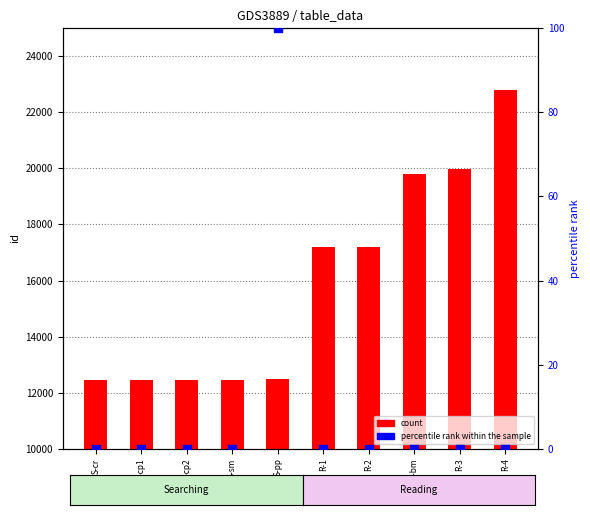

Which series has the widest spread of Y values?

count